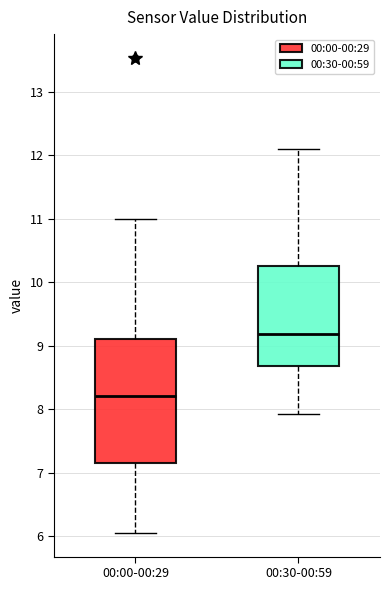

Where is the upper edge of the box for 00:30-00:59 on the y-axis? The values are not printed on the chart, so give them approximately, as read against the axis.

10.3